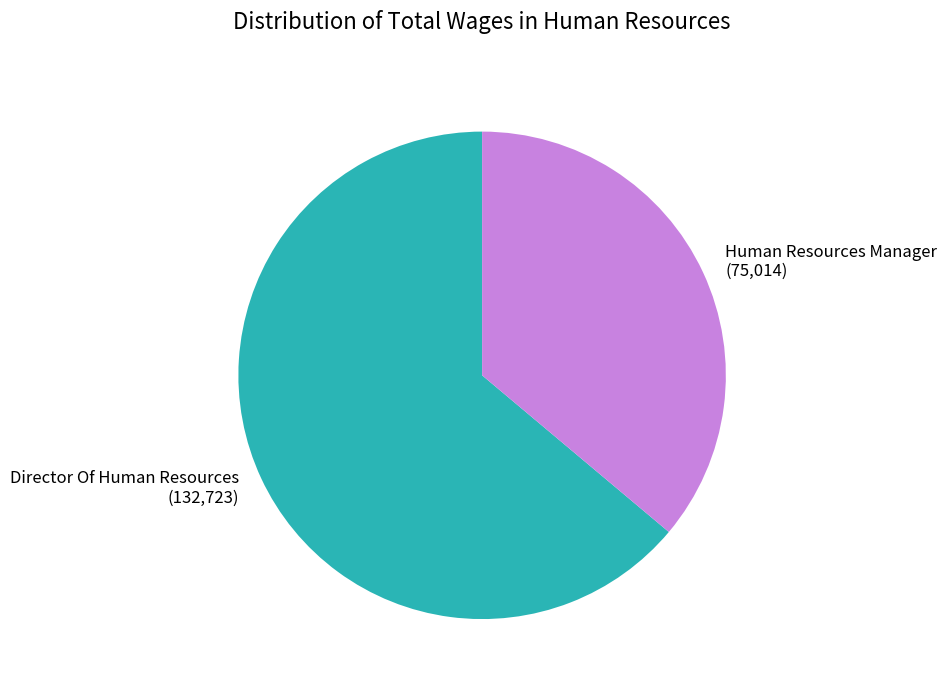

Between Human Resources Manager and Director Of Human Resources, which is larger?

Director Of Human Resources